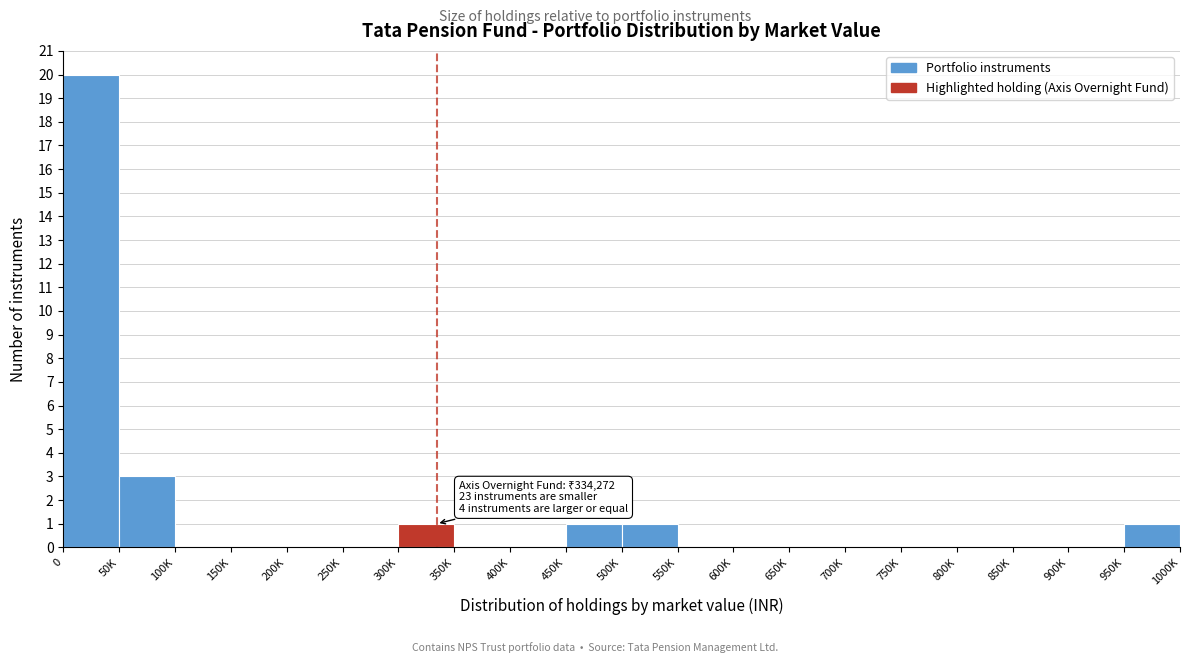

Reading left to right, what are all the values shown in this chart?

0=20	50K=3	100K=0	150K=0	200K=0	250K=0	300K=1	350K=0	400K=0	450K=1	500K=1	550K=0	600K=0	650K=0	700K=0	750K=0	800K=0	850K=0	900K=0	950K=1